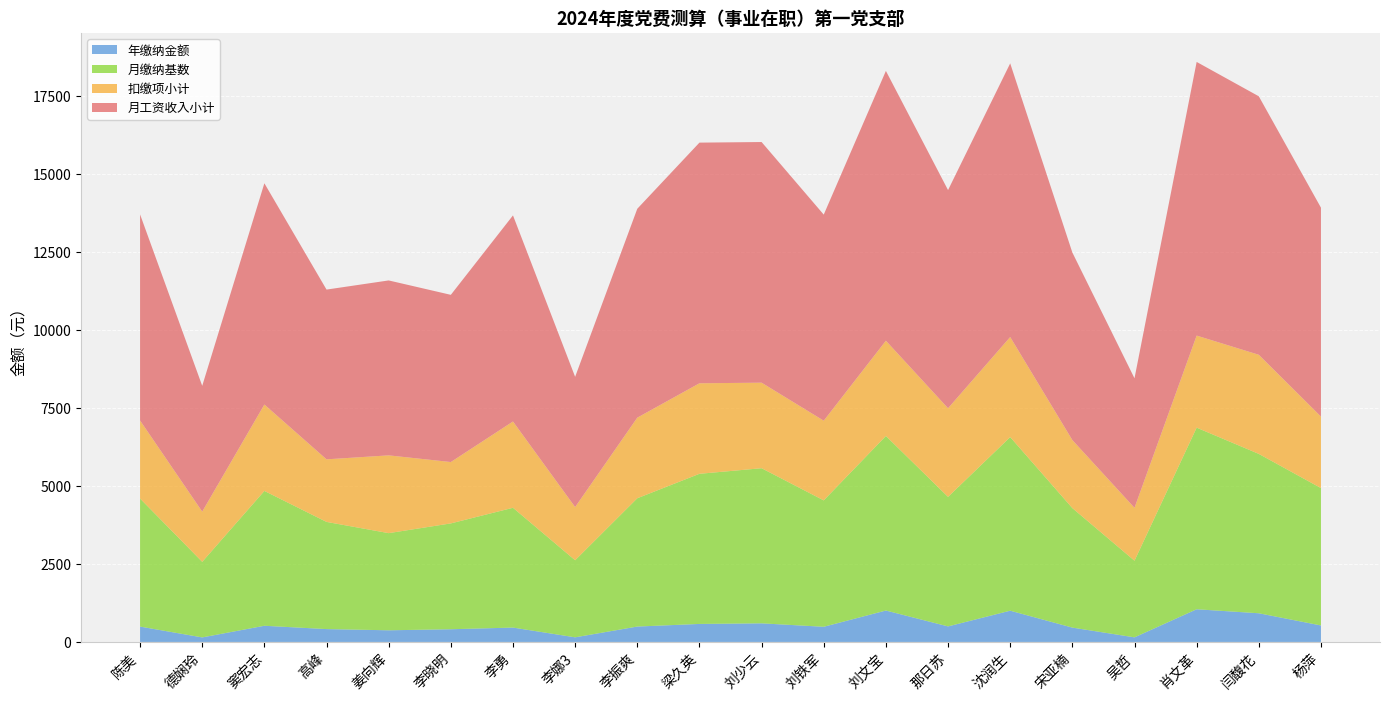

Reading left to right, transcribe all the data shown in this chart.

月工资收入小计: 6605.0	4031.5	7091.0	5440.5	5606.5	5359.0	6605.0	4174.5	6695.0	7713.0	7713.0	6605.0	8647.5	6992.0	8771.0	6011.0	4151.5	8771.0	8284.5	6695.0
扣缴项小计: 2501.7	1609.5	2769.5	2005.5	2493.0	1966.8	2765.6	1704.6	2583.3	2901.4	2741.6	2554.2	3052.9	2840.7	3206.6	2180.8	1695.4	2950.7	3176.9	2292.3
月缴纳基数: 4103.3	2422.0	4321.5	3435.1	3113.5	3392.2	3839.4	2469.9	4111.7	4811.6	4971.4	4050.8	5594.6	4151.3	5564.4	3830.2	2456.1	5820.3	5107.6	4402.7
年缴纳金额: 492.4	145.3	518.6	412.2	373.6	407.1	460.7	148.2	493.4	577.4	596.6	486.1	1007.0	498.2	1001.6	459.6	147.4	1047.7	919.4	528.3